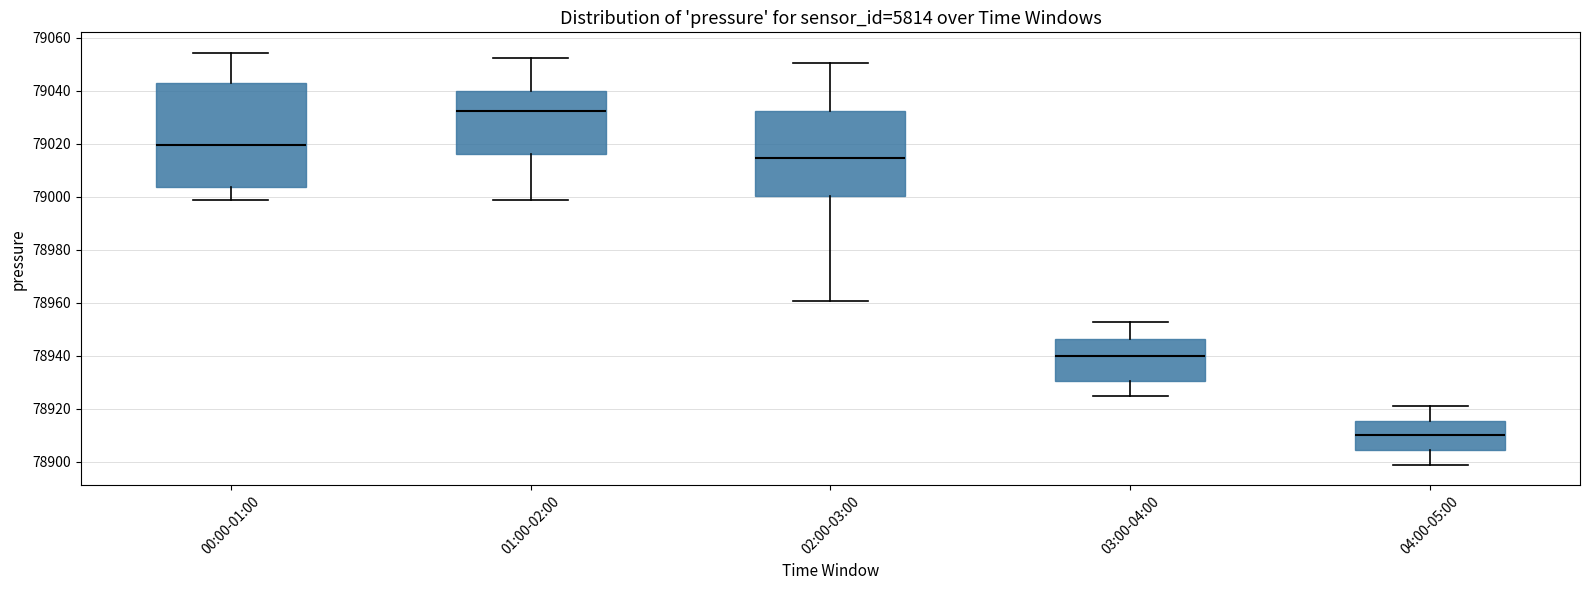

Comparing the boxes themselves (not the whiskers), which one is the tallest?

00:00-01:00